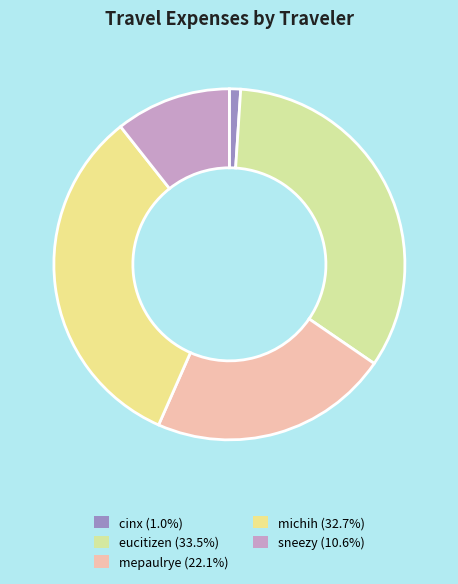

How many segments does this pie chart have?

5